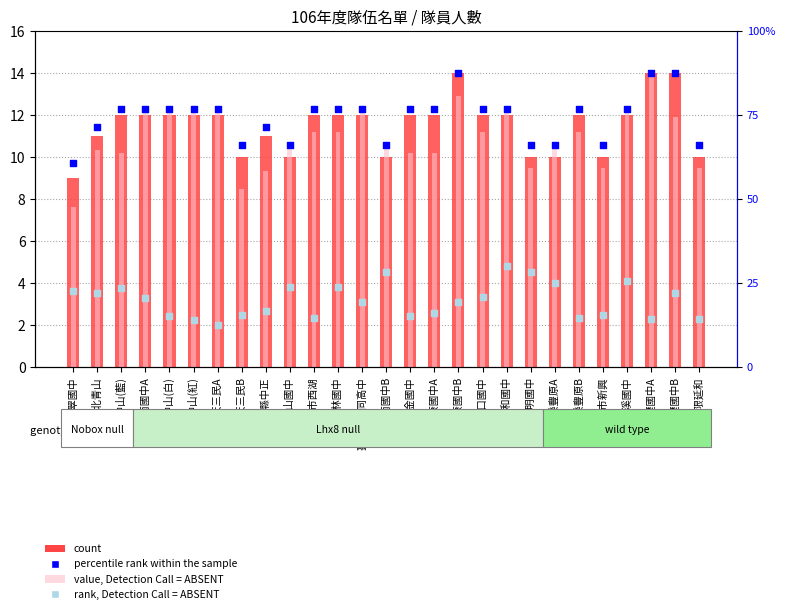

Between 林口國中 and 合庫飛樂豐原B, which is larger?

林口國中